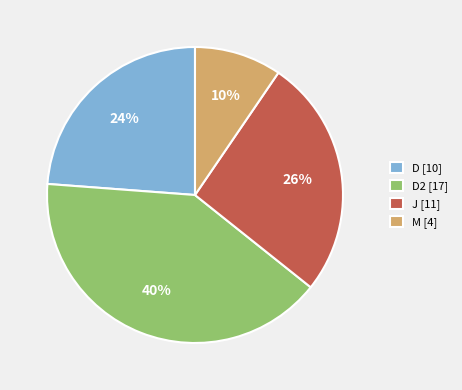

Which category has the biggest portion of the pie?

D2 [17]